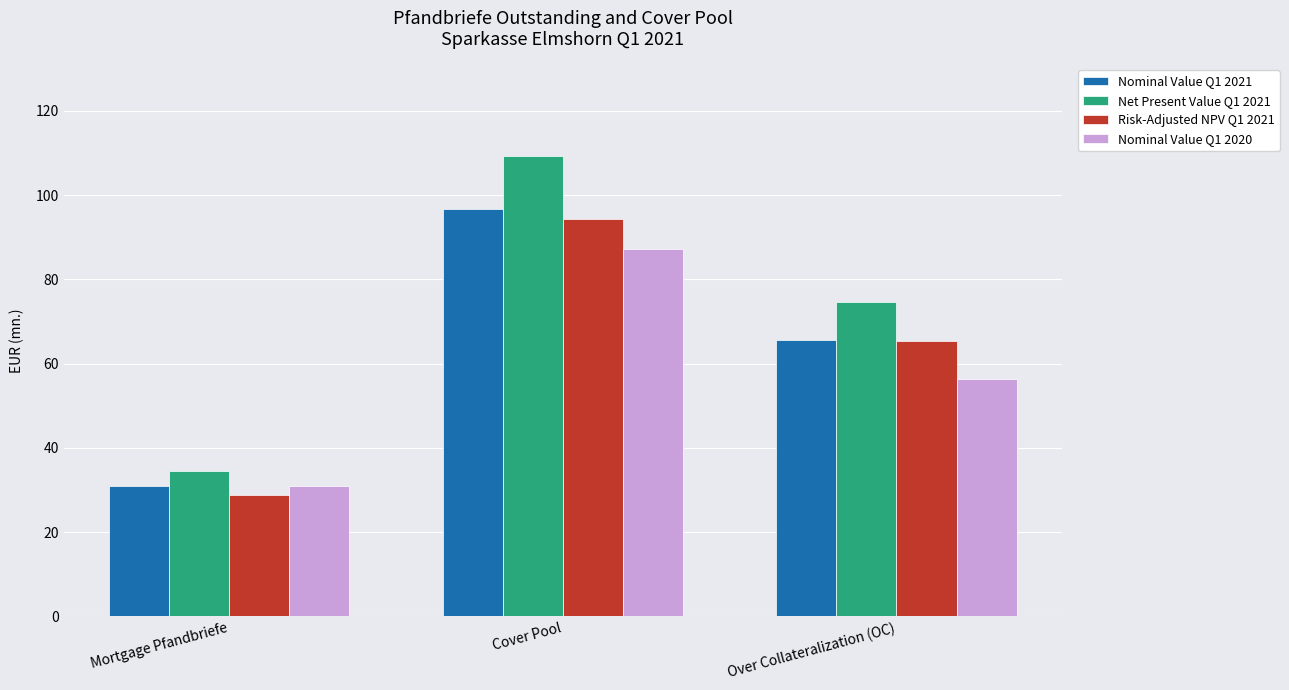

What is the highest value of the Risk-Adjusted NPV Q1 2021 series?

94.3